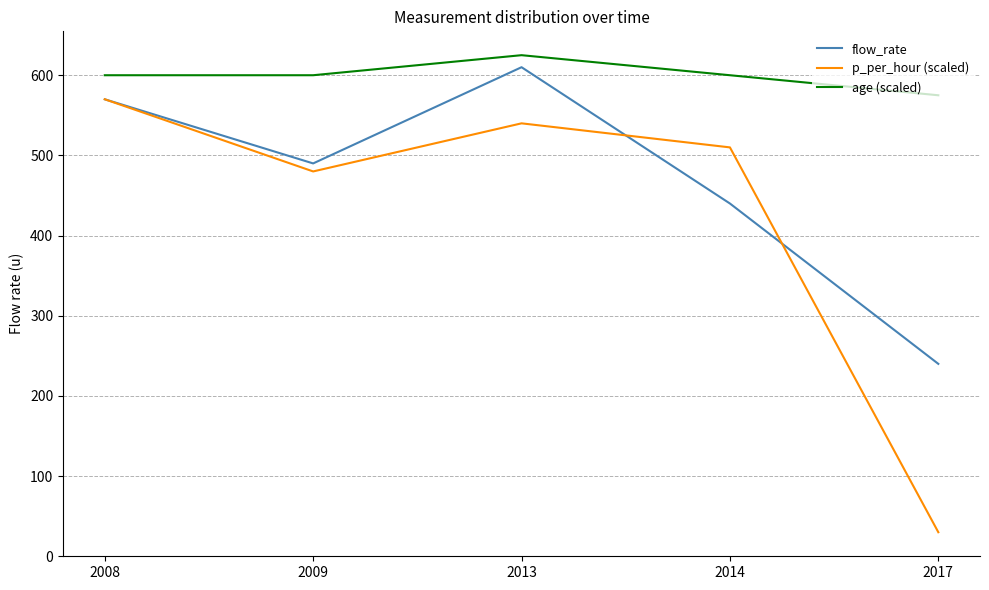

Which series ends up on top after the final intersection of flow_rate and p_per_hour (scaled)?

flow_rate